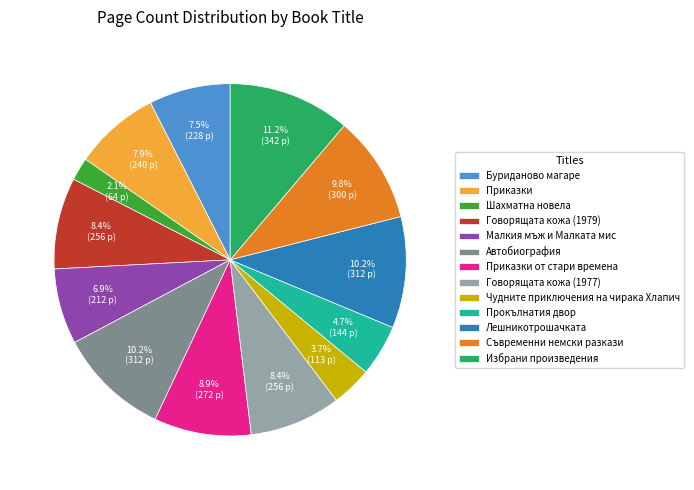

To the nearest percent, what portion does Чудните приключения на чирака Хлапич represent?

4%